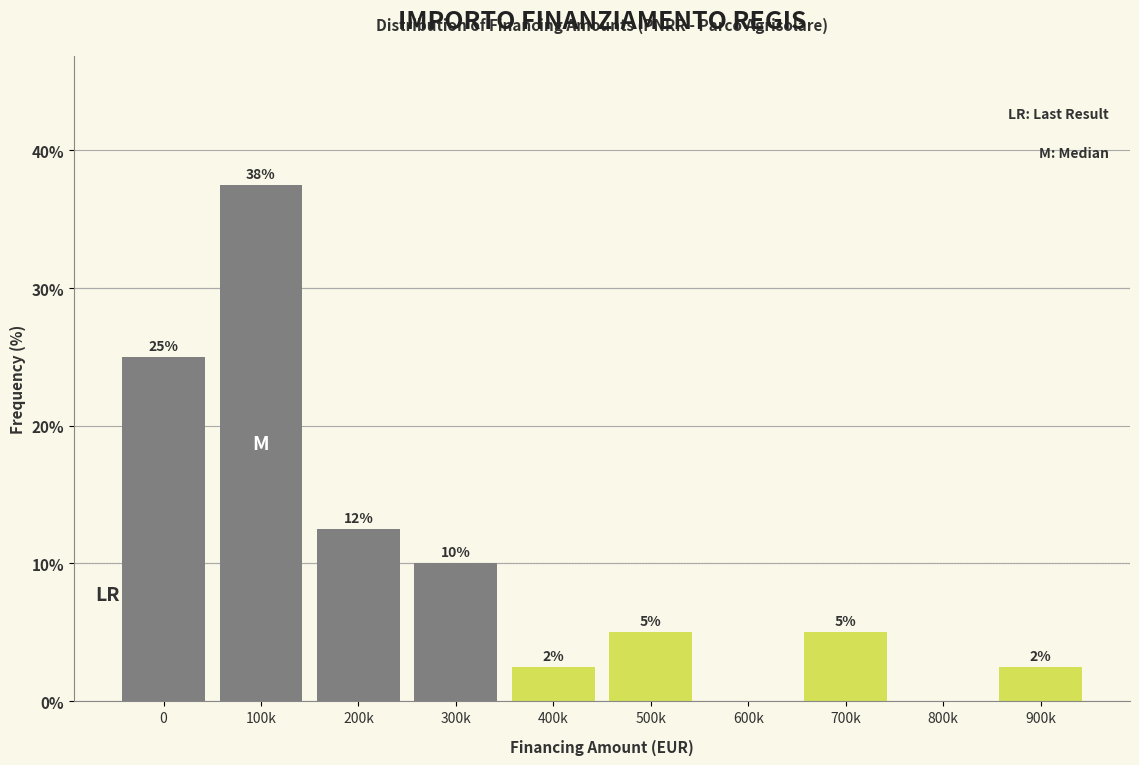

The chart shows a value of 2.5 at 900k. True or false?

True